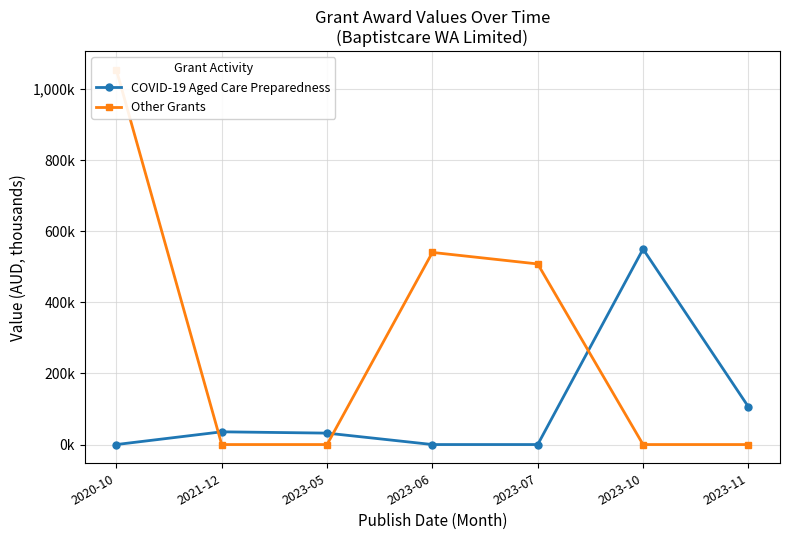

What is the sum of the COVID-19 Aged Care Preparedness values at 2023-05 and 2023-11?

138.2